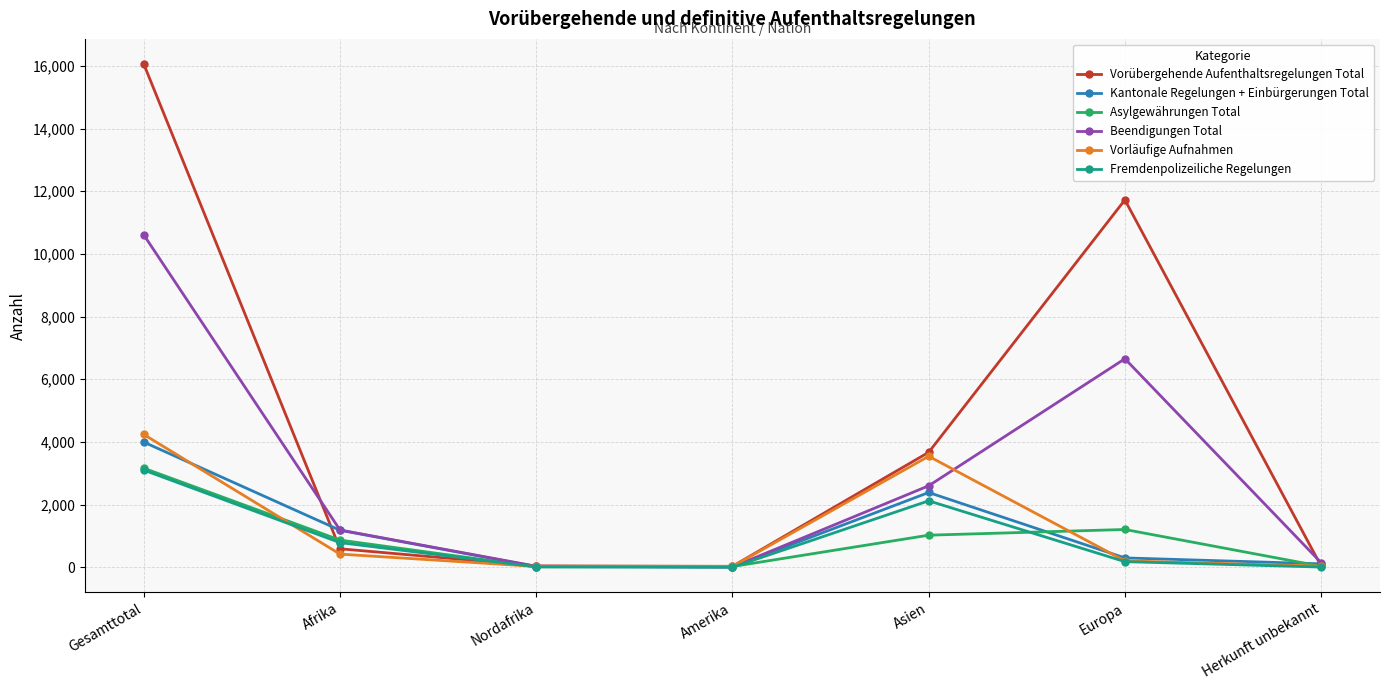

Which series has the largest range (max minus min)?

Vorübergehende Aufenthaltsregelungen Total